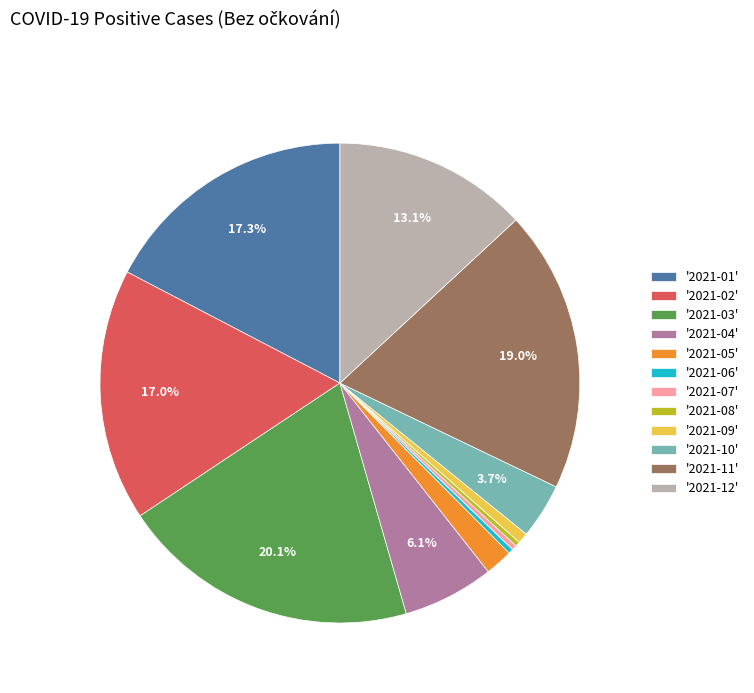

Between '2021-12' and '2021-01', which is larger?

'2021-01'